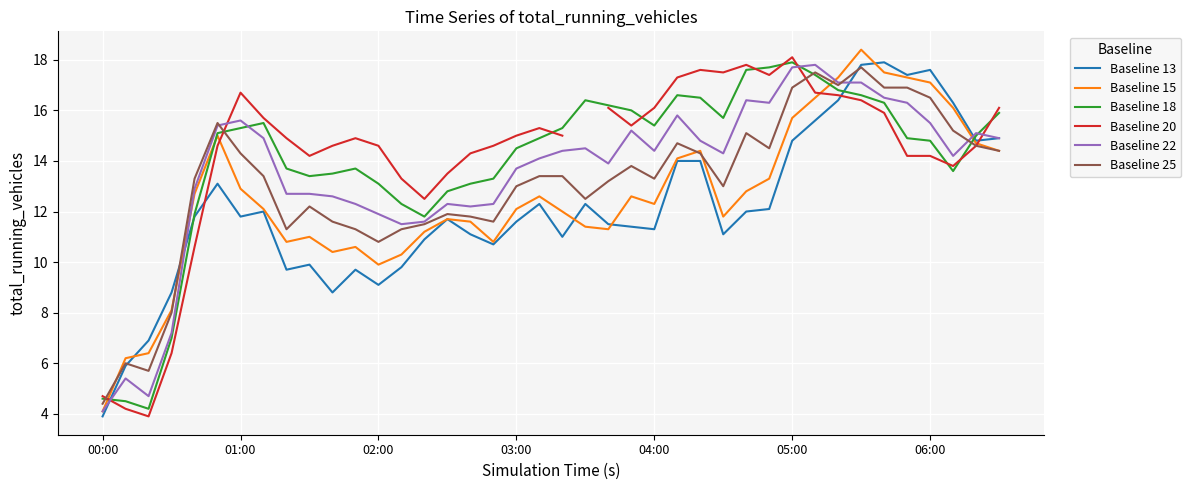

List the series in order of their peak value, lowest first.

Baseline 25, Baseline 22, Baseline 13, Baseline 18, Baseline 20, Baseline 15